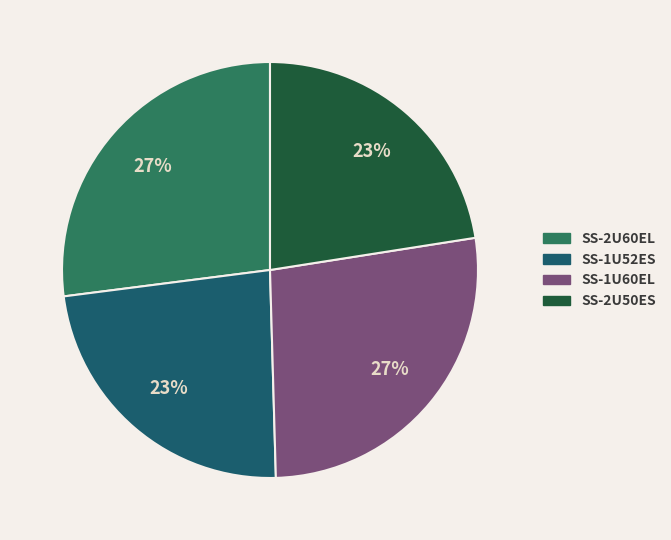

To the nearest percent, what is the average slice percentage?

25%